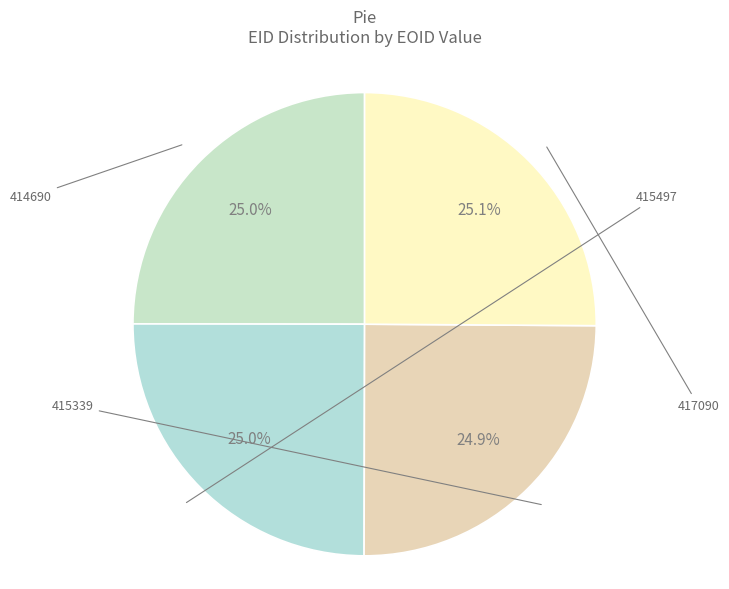

What is the change in value from 415339 to 417090?

+7742